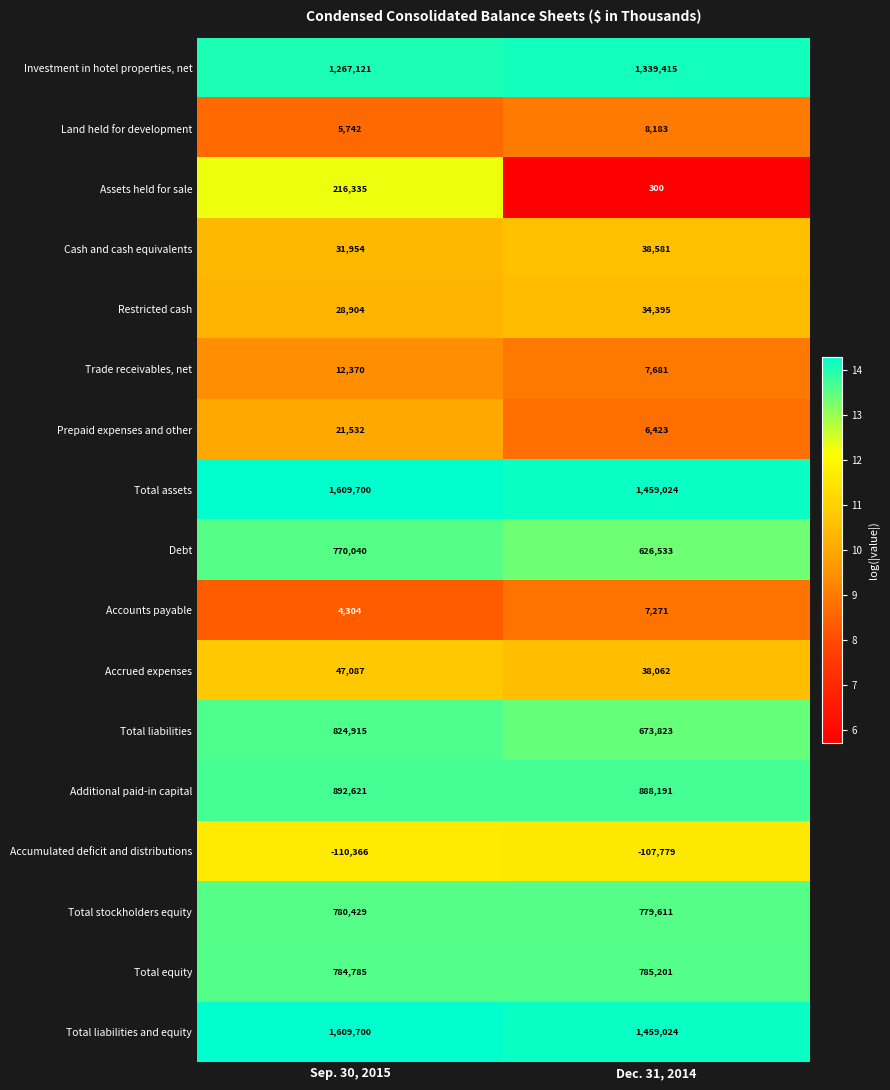

What is the smallest value displayed?

-110366